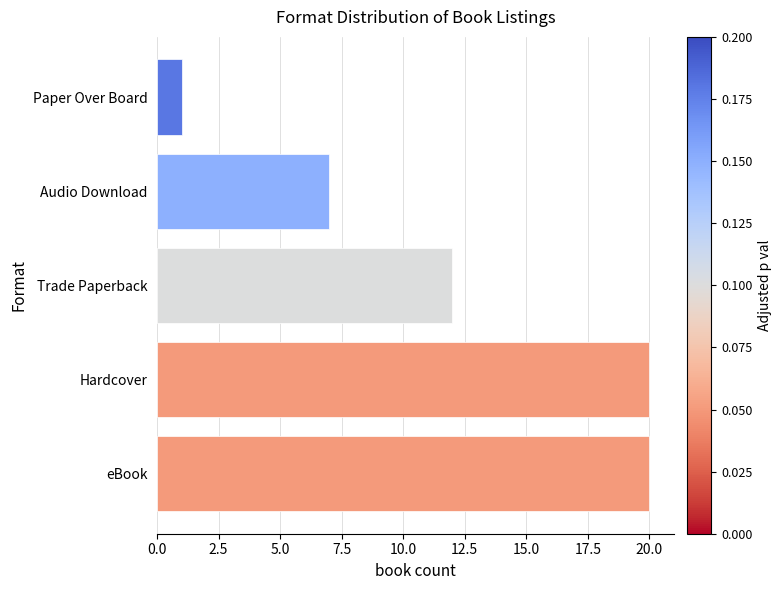

Reading bottom to top, what are all the values shown in this chart?

eBook=20	Hardcover=20	Trade Paperback=12	Audio Download=7	Paper Over Board=1